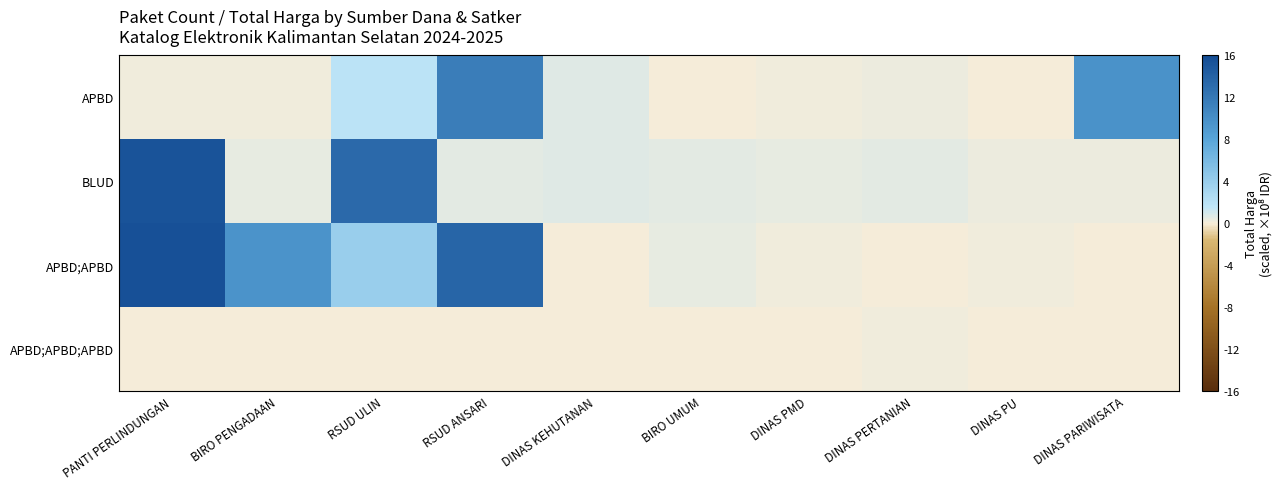

At which category does the chart reach its minimum across all series?

PANTI PERLINDUNGAN